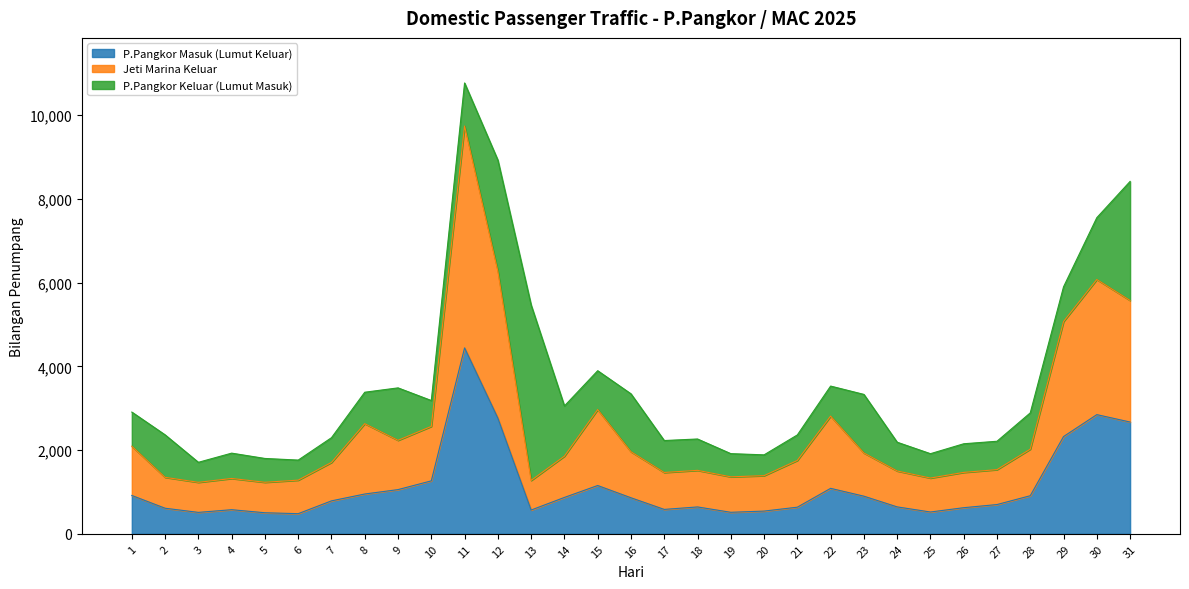

Does the chart display data point markers on the line(s)?

No